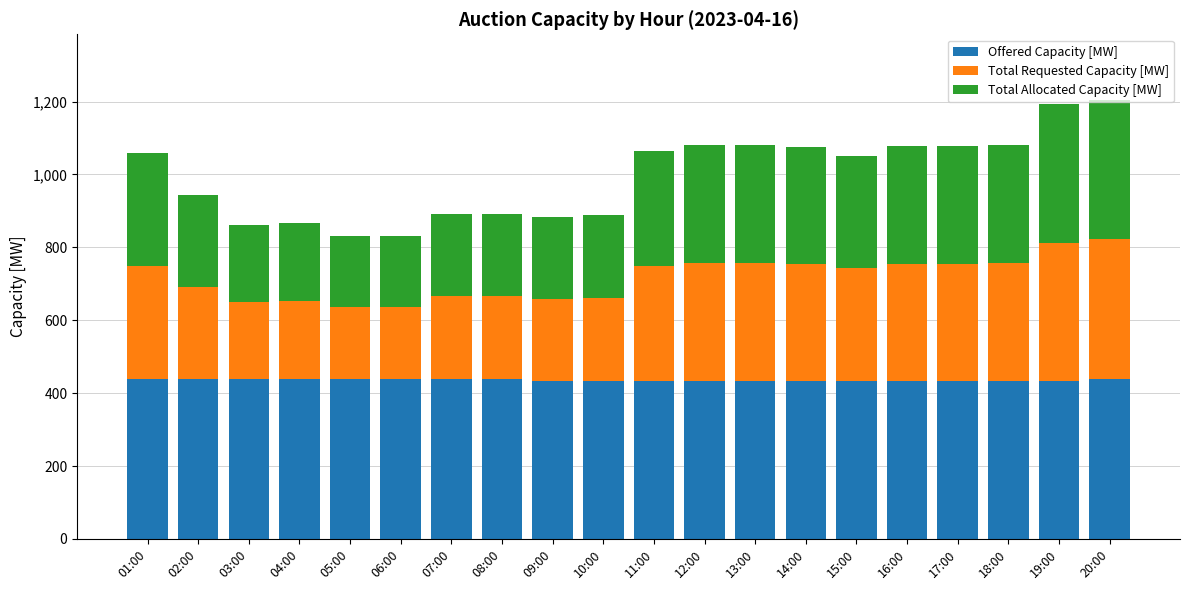

The Offered Capacity [MW] series shows 103 at 05:00. True or false?

False